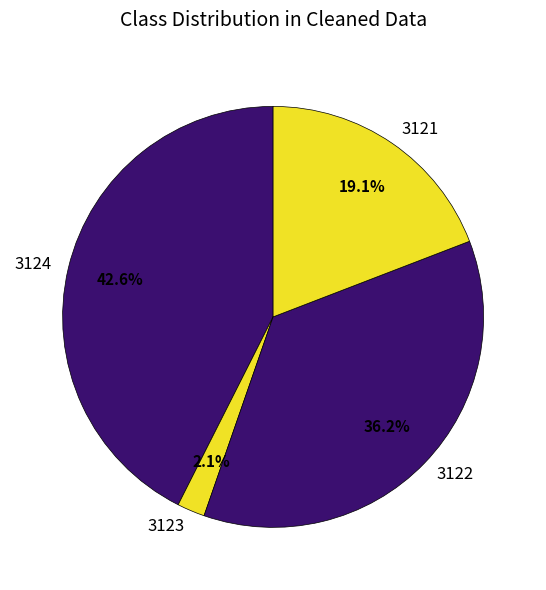

To the nearest percent, what percentage of the pie is 3121?

19%